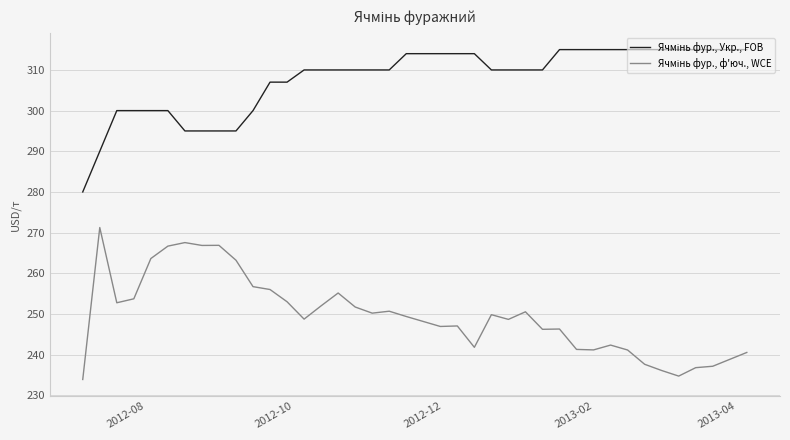

What is the minimum value shown in the chart?

233.9